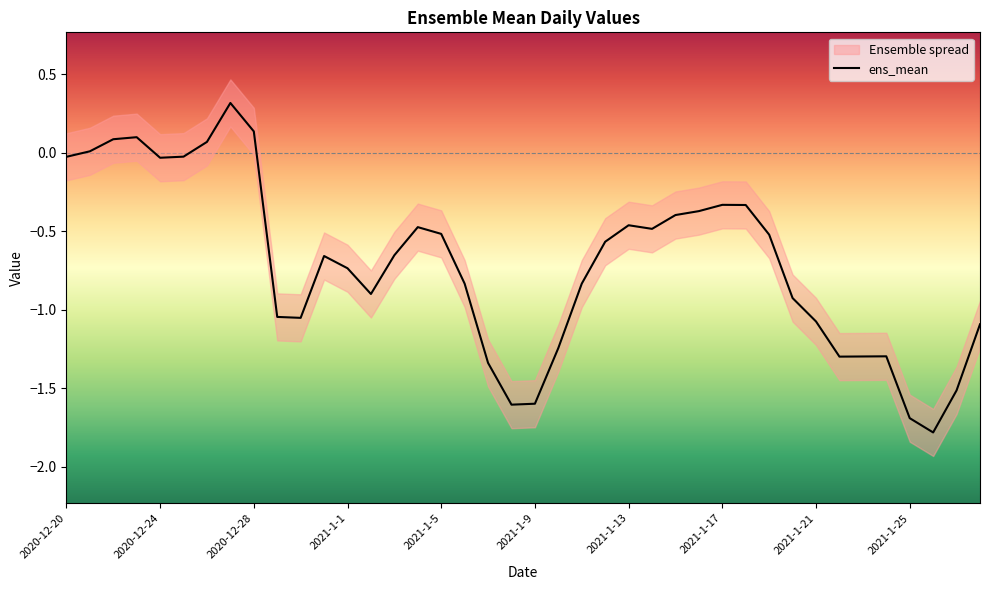

What is the difference between the maximum and second lowest values?

2.0